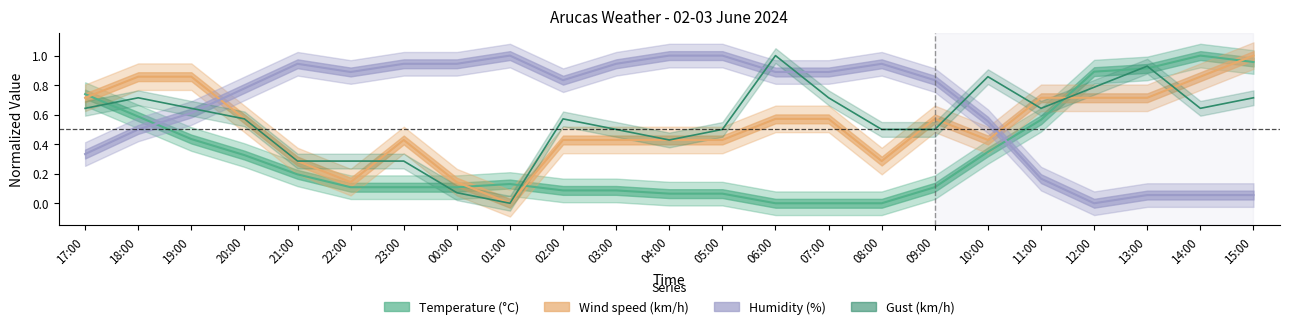

The Humidity (%) series shows 0.0 at 14:00. True or false?

False